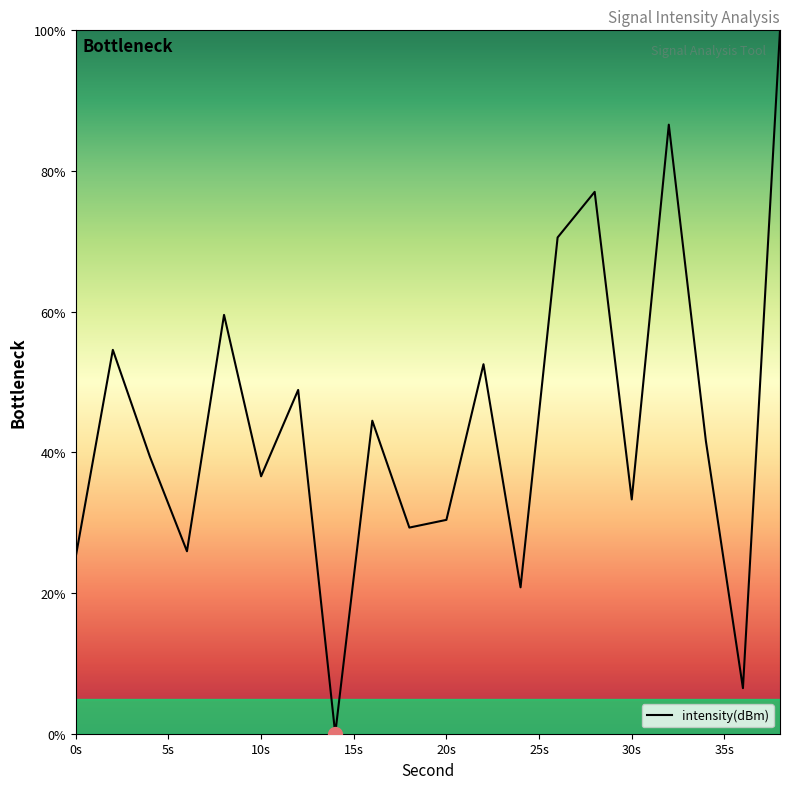

How many positive values are there?

19